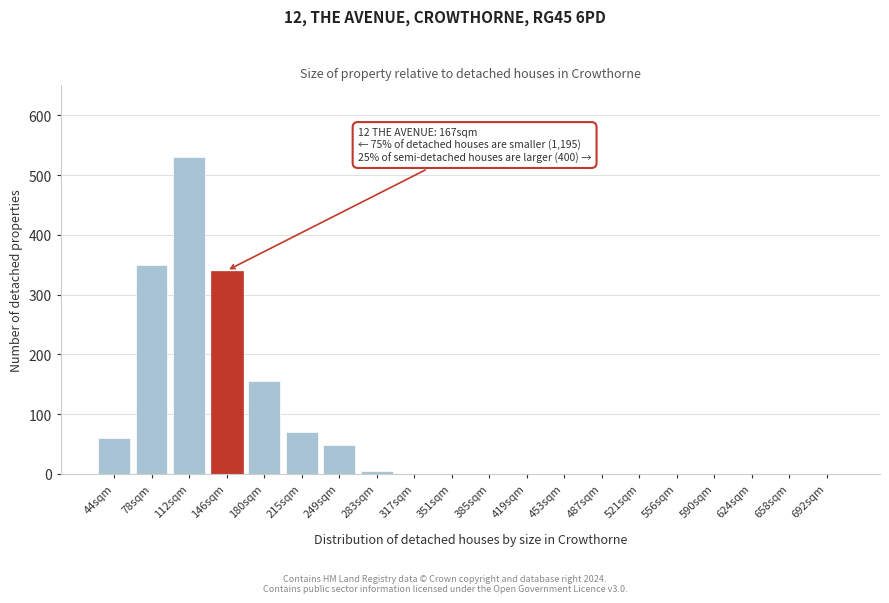

Reading left to right, what are all the values shown in this chart?

44sqm=60	78sqm=350	112sqm=530	146sqm=340	180sqm=155	215sqm=70	249sqm=48	283sqm=5	317sqm=0	351sqm=0	385sqm=0	419sqm=0	453sqm=0	487sqm=0	521sqm=0	556sqm=0	590sqm=0	624sqm=0	658sqm=0	692sqm=0